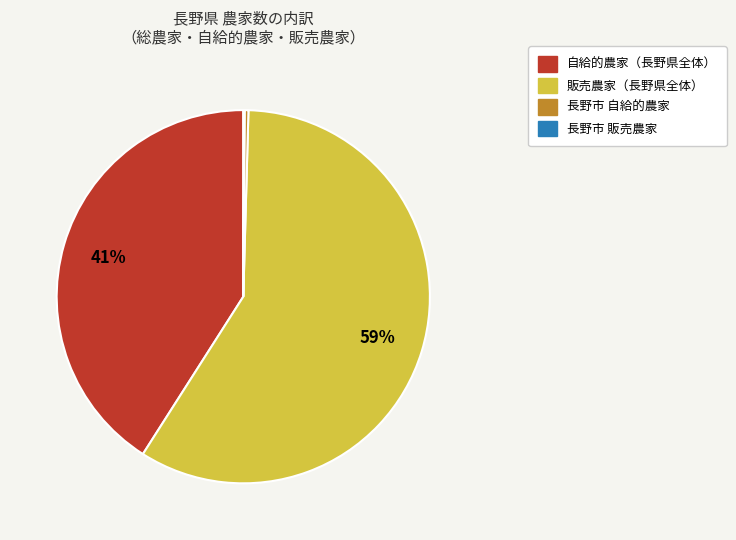

Is there any slice that represents more than half of the pie?

Yes